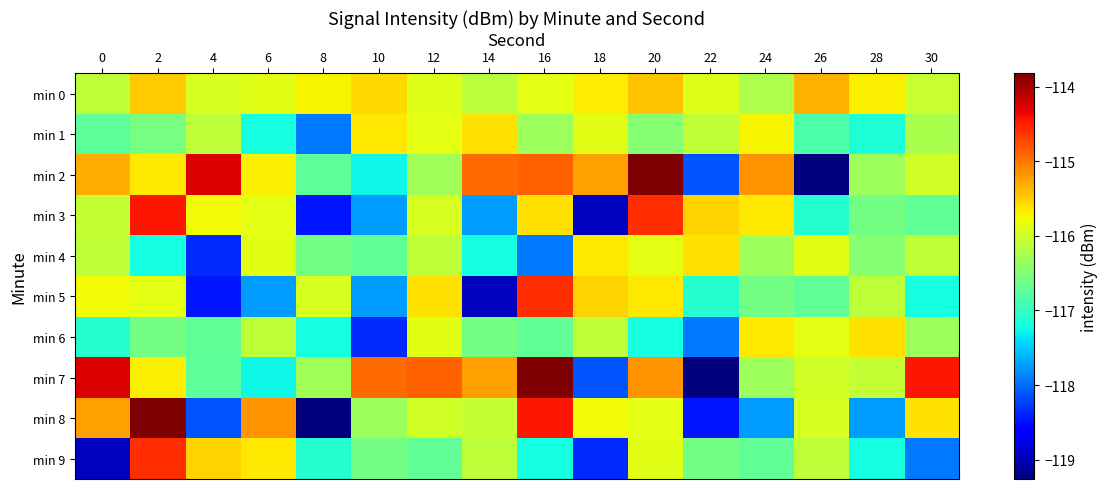

Reading left to right, list all the values displayed in this chart.

min 0: 0=-116.1	2=-115.5	4=-115.9	6=-115.9	8=-115.7	10=-115.6	12=-115.9	14=-116.1	16=-115.8	18=-115.7	20=-115.4	22=-115.9	24=-116.2	26=-115.3	28=-115.7	30=-116.0
min 1: 0=-116.7	2=-116.6	4=-116.1	6=-117.2	8=-117.9	10=-115.7	12=-115.8	14=-115.6	16=-116.3	18=-115.9	20=-116.5	22=-116.1	24=-115.7	26=-116.8	28=-117.1	30=-116.2
min 2: 0=-115.3	2=-115.7	4=-114.3	6=-115.7	8=-116.7	10=-117.3	12=-116.3	14=-114.9	16=-114.9	18=-115.2	20=-113.8	22=-118.1	24=-115.2	26=-119.2	28=-116.3	30=-116.0
min 3: 0=-116.1	2=-114.5	4=-115.8	6=-115.8	8=-118.5	10=-117.7	12=-115.9	14=-117.8	16=-115.6	18=-119.0	20=-114.6	22=-115.5	24=-115.7	26=-117.1	28=-116.6	30=-116.7
min 4: 0=-116.1	2=-117.2	4=-118.3	6=-115.9	8=-116.6	10=-116.7	12=-116.1	14=-117.2	16=-117.9	18=-115.7	20=-115.8	22=-115.6	24=-116.3	26=-115.9	28=-116.5	30=-116.1
min 5: 0=-115.8	2=-115.8	4=-118.5	6=-117.7	8=-115.9	10=-117.8	12=-115.6	14=-119.0	16=-114.6	18=-115.5	20=-115.7	22=-117.1	24=-116.6	26=-116.7	28=-116.1	30=-117.2
min 6: 0=-117.1	2=-116.6	4=-116.7	6=-116.1	8=-117.2	10=-118.3	12=-115.9	14=-116.6	16=-116.7	18=-116.1	20=-117.2	22=-117.9	24=-115.7	26=-115.8	28=-115.6	30=-116.3
min 7: 0=-114.3	2=-115.7	4=-116.7	6=-117.3	8=-116.3	10=-114.9	12=-114.9	14=-115.2	16=-113.8	18=-118.1	20=-115.2	22=-119.2	24=-116.3	26=-116.0	28=-116.1	30=-114.5
min 8: 0=-115.2	2=-113.8	4=-118.1	6=-115.2	8=-119.2	10=-116.3	12=-116.0	14=-116.1	16=-114.5	18=-115.8	20=-115.8	22=-118.5	24=-117.7	26=-115.9	28=-117.8	30=-115.6
min 9: 0=-119.0	2=-114.6	4=-115.5	6=-115.7	8=-117.1	10=-116.6	12=-116.7	14=-116.1	16=-117.2	18=-118.3	20=-115.9	22=-116.6	24=-116.7	26=-116.1	28=-117.2	30=-117.9